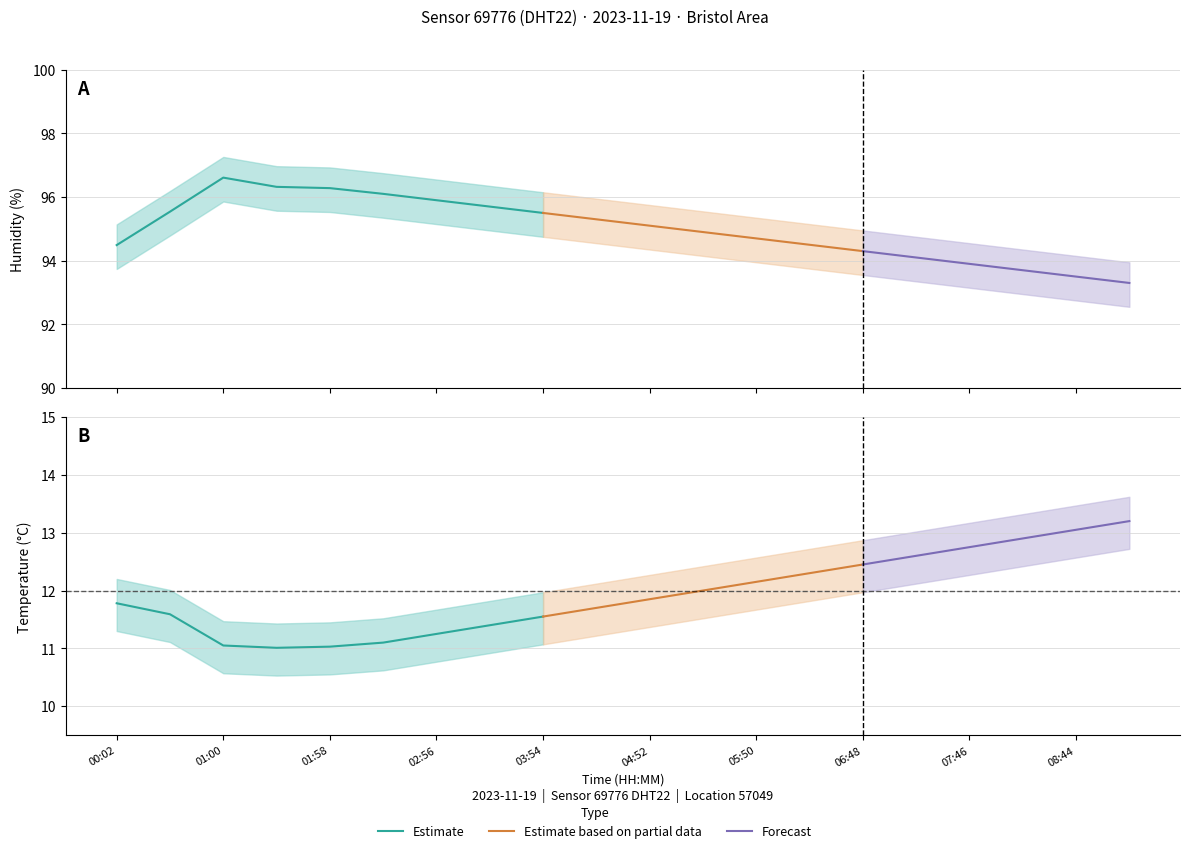

What is the greatest value displayed?

97.2